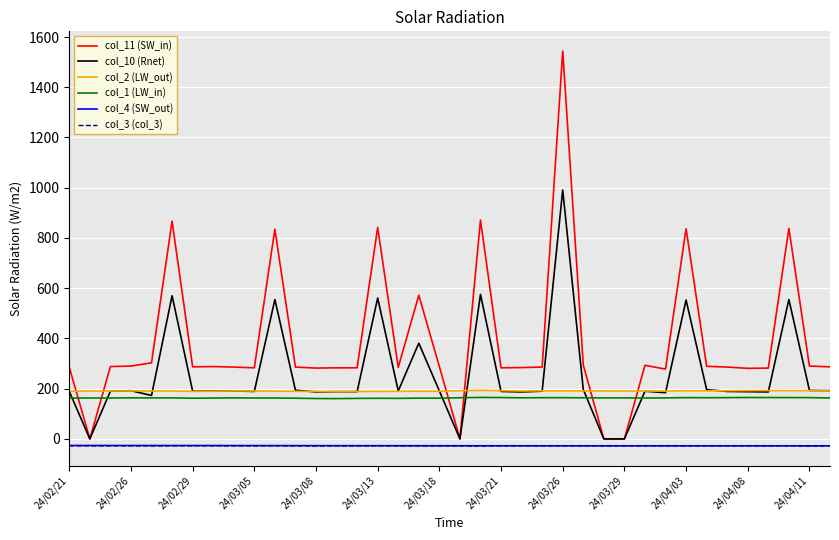

Which series has the widest spread of values?

col_11 (SW_in)